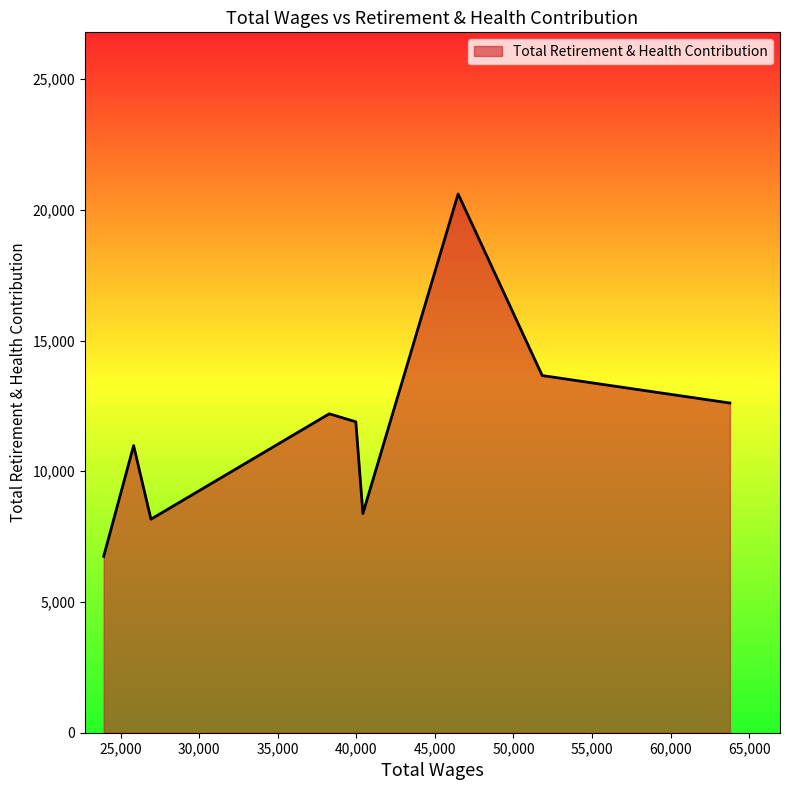

What is the difference between the maximum and minimum values?

13861